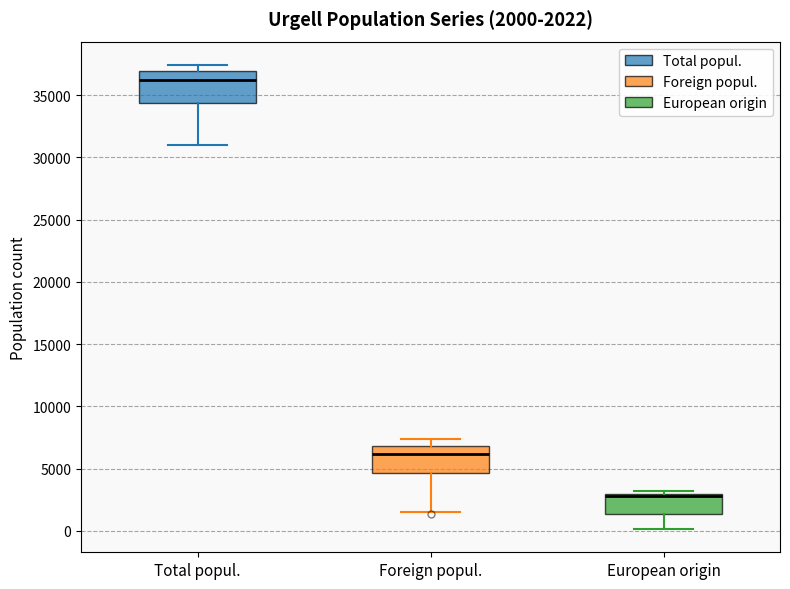

Which box has the lowest median line?

European origin